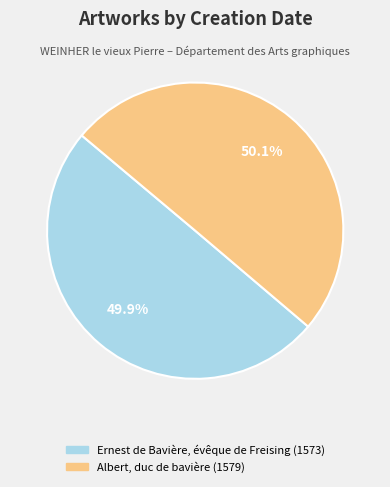

What is the total percentage of Ernest de Bavière, évêque de Freising (1573) and Albert, duc de bavière (1579)?

100.0%